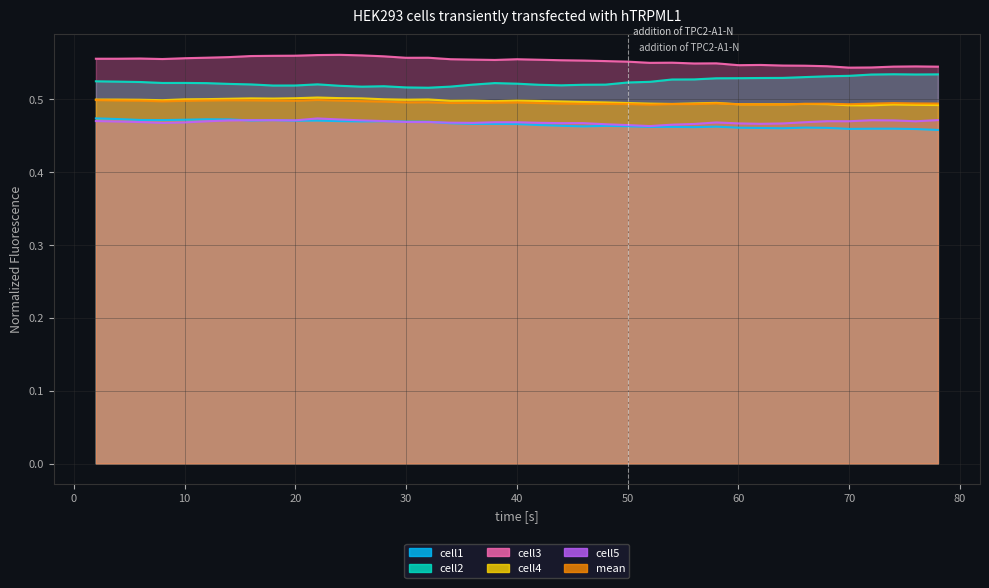

Is the value of cell5 at 24 greater than the value of cell3 at 2?

No